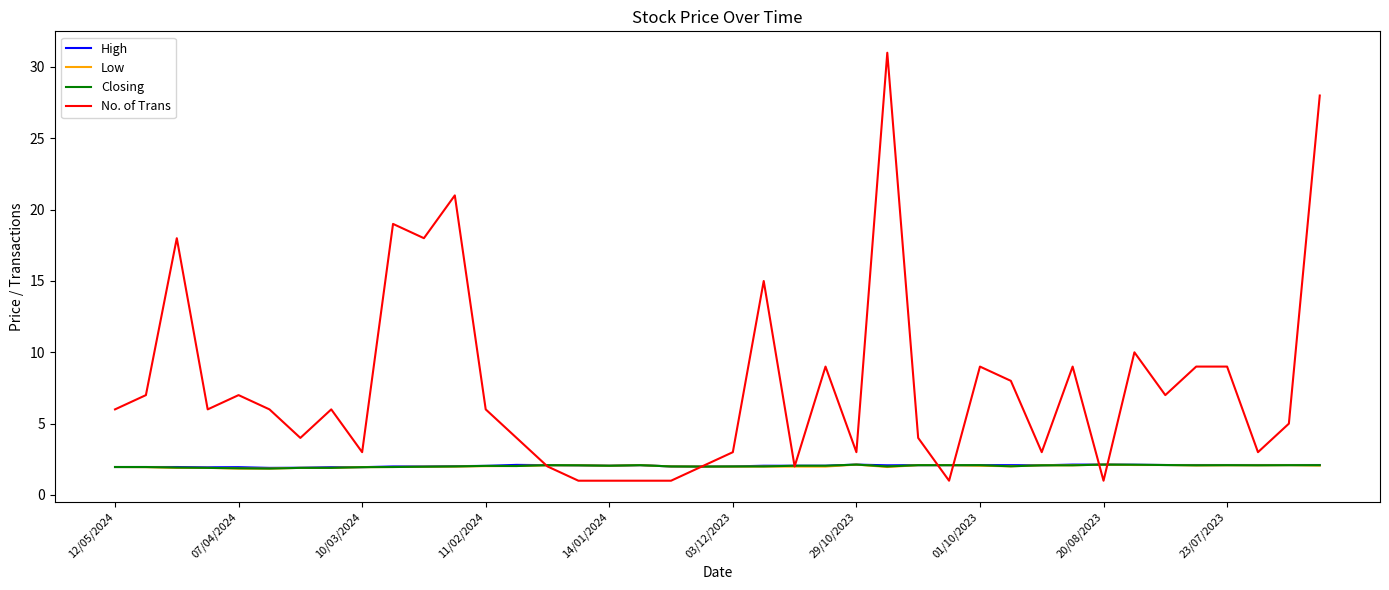

Does the chart have visible grid lines?

No